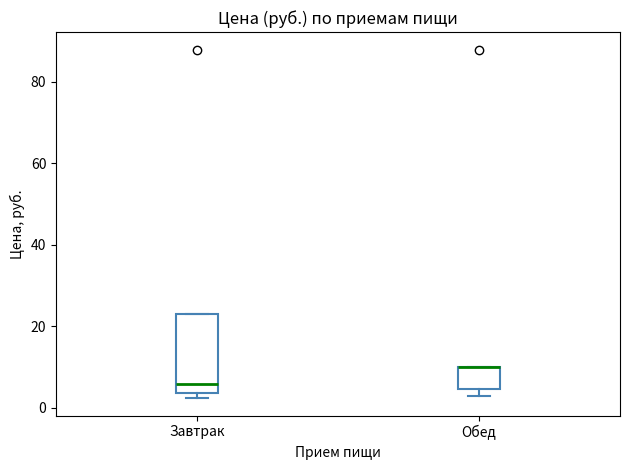

Comparing the boxes themselves (not the whiskers), which one is the tallest?

Завтрак